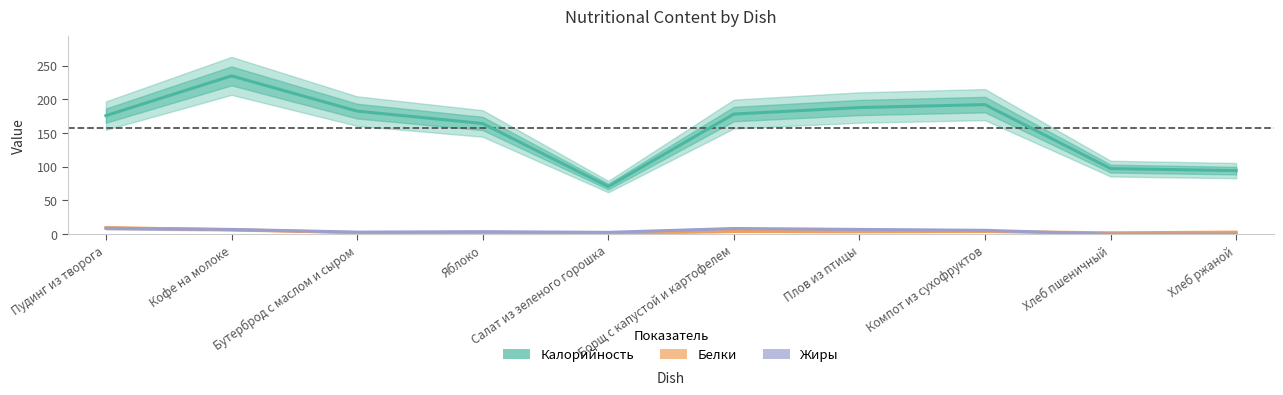

Where is the first local minimum for Жиры?

Бутерброд с маслом и сыром